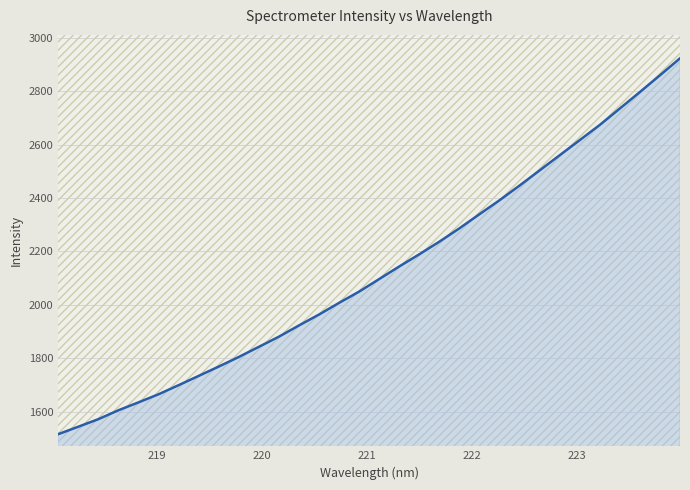

Reading left to right, transcribe all the data shown in this chart.

1515.2	1543.1	1571.5	1604.9	1634.4	1664.9	1699.0	1733.8	1768.8	1804.7	1842.8	1880.9	1923.0	1963.9	2007.7	2049.9	2097.0	2144.2	2189.8	2237.1	2287.2	2340.1	2392.4	2447.5	2504.3	2561.1	2617.8	2674.6	2736.2	2797.9	2860.5	2924.2